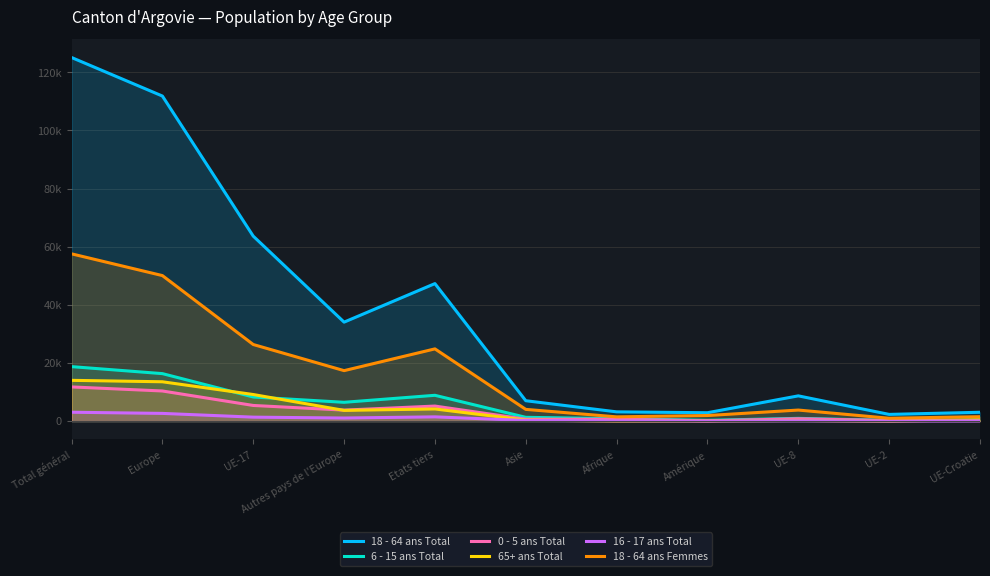

Reading left to right, list all the values displayed in this chart.

18 - 64 ans Total: Total général=125067	Europe=111809	UE-17=63621	Autres pays de l'Europe=34037	Etats tiers=47295	Asie=7006	Afrique=3175	Amérique=2875	UE-8=8679	UE-2=2301	UE-Croatie=3031
6 - 15 ans Total: Total général=18731	Europe=16326	UE-17=8289	Autres pays de l'Europe=6462	Etats tiers=8867	Asie=1293	Afrique=823	Amérique=262	UE-8=937	UE-2=240	UE-Croatie=381
0 - 5 ans Total: Total général=11749	Europe=10355	UE-17=5375	Autres pays de l'Europe=3772	Etats tiers=5166	Asie=644	Afrique=640	Amérique=94	UE-8=807	UE-2=188	UE-Croatie=200
65+ ans Total: Total général=14016	Europe=13523	UE-17=9138	Autres pays de l'Europe=3680	Etats tiers=4173	Asie=328	Afrique=53	Amérique=102	UE-8=223	UE-2=24	UE-Croatie=438
16 - 17 ans Total: Total général=3043	Europe=2643	UE-17=1355	Autres pays de l'Europe=1055	Etats tiers=1455	Asie=211	Afrique=124	Amérique=62	UE-8=117	UE-2=41	UE-Croatie=71
18 - 64 ans Femmes: Total général=57532	Europe=50050	UE-17=26341	Autres pays de l'Europe=17354	Etats tiers=24836	Asie=4025	Afrique=1458	Amérique=1912	UE-8=3791	UE-2=982	UE-Croatie=1514